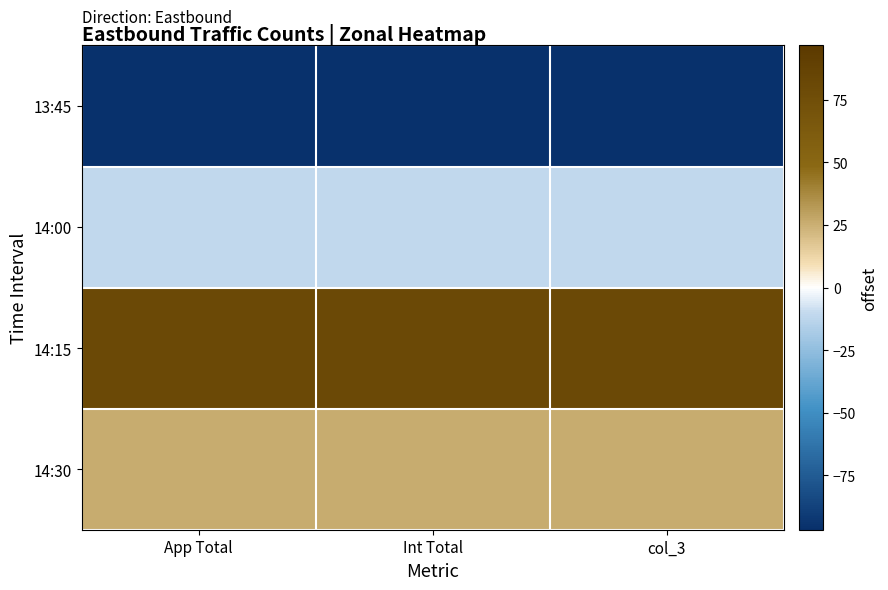

Rank the series by their average value, from highest to lowest.

14:15, 14:30, 14:00, 13:45